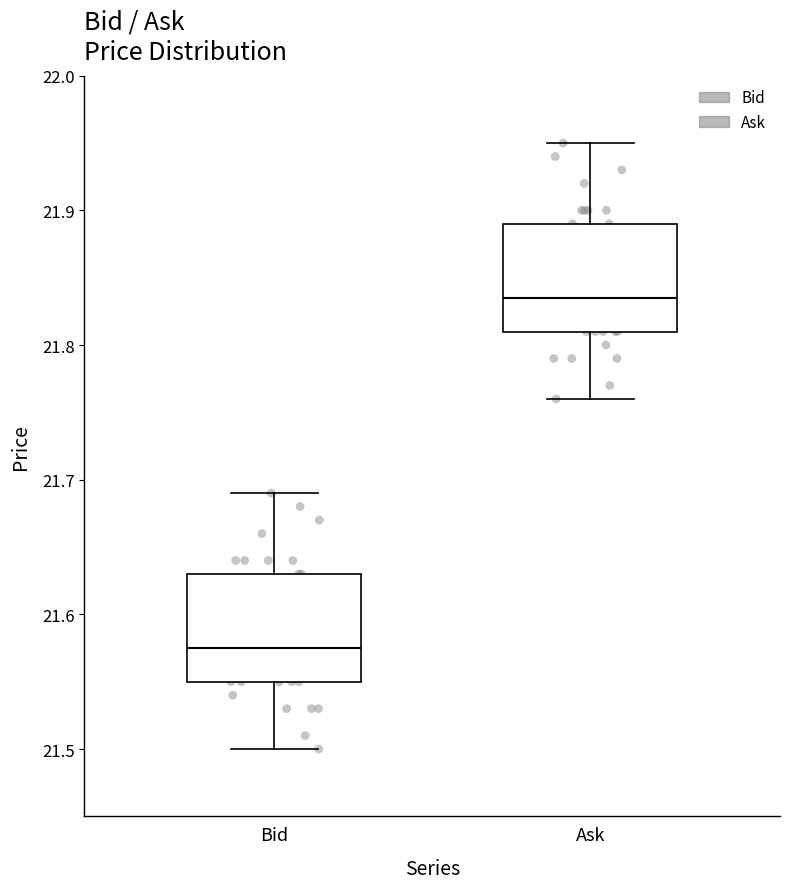

Which box's median line is the lowest?

Bid